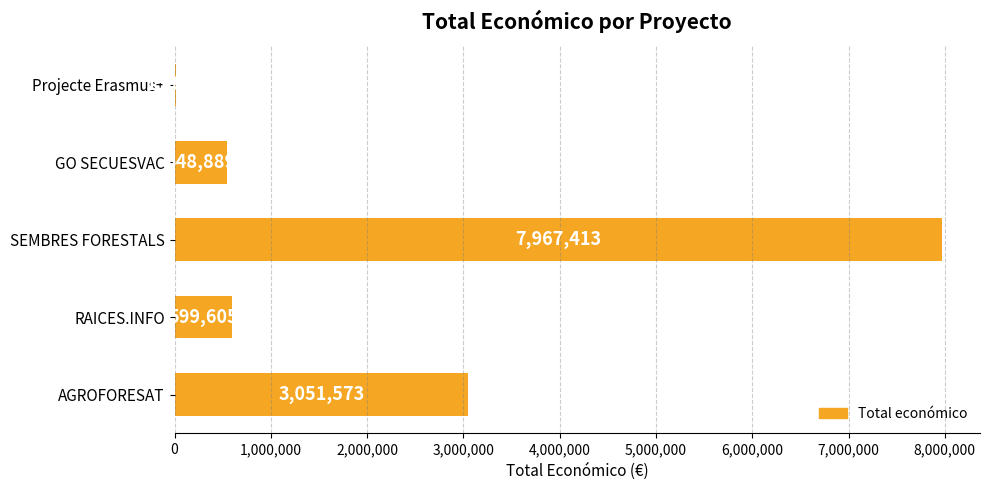

Which has a higher value, Projecte Erasmus+ or GO SECUESVAC?

GO SECUESVAC